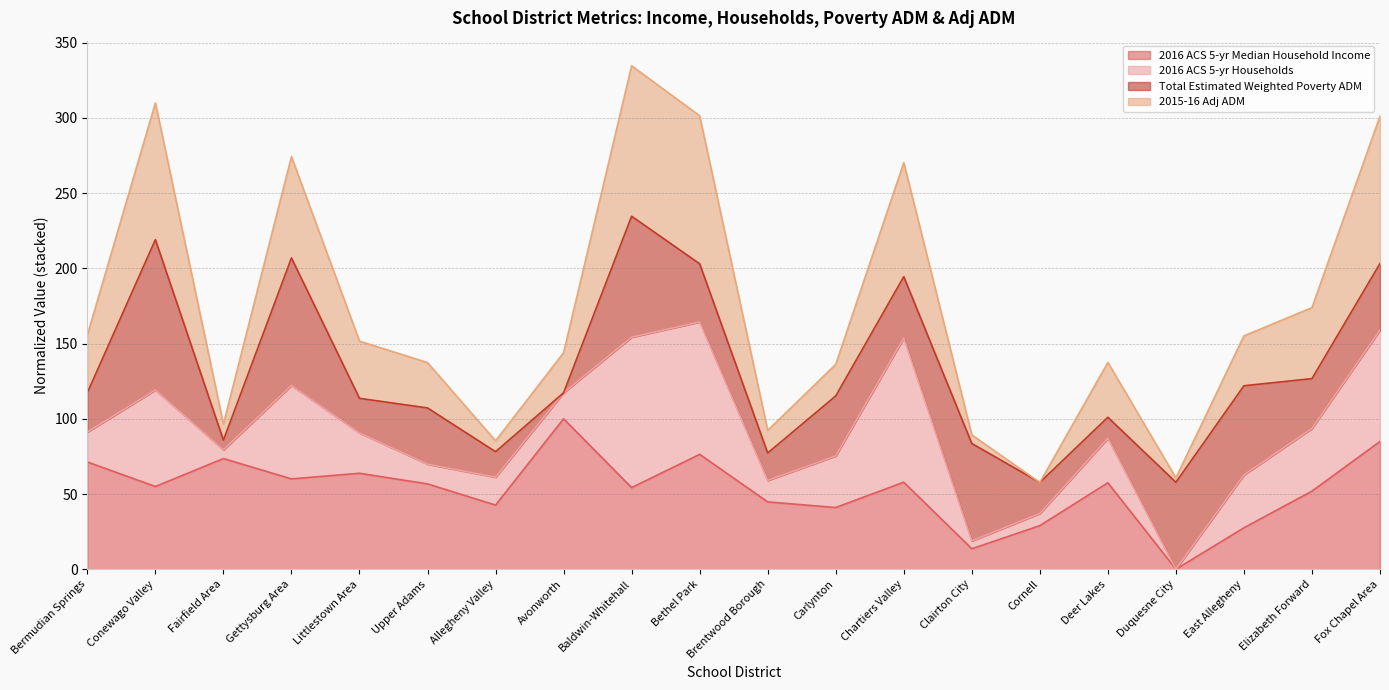

True or false: 2016 ACS 5-yr Median Household Income and 2015-16 Adj ADM intersect in this chart.

False